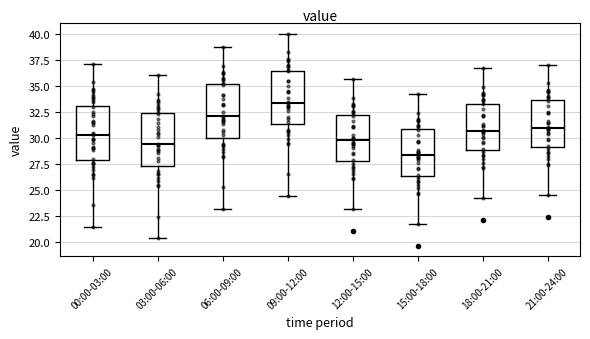

Which box has the lowest median line?

15:00-18:00